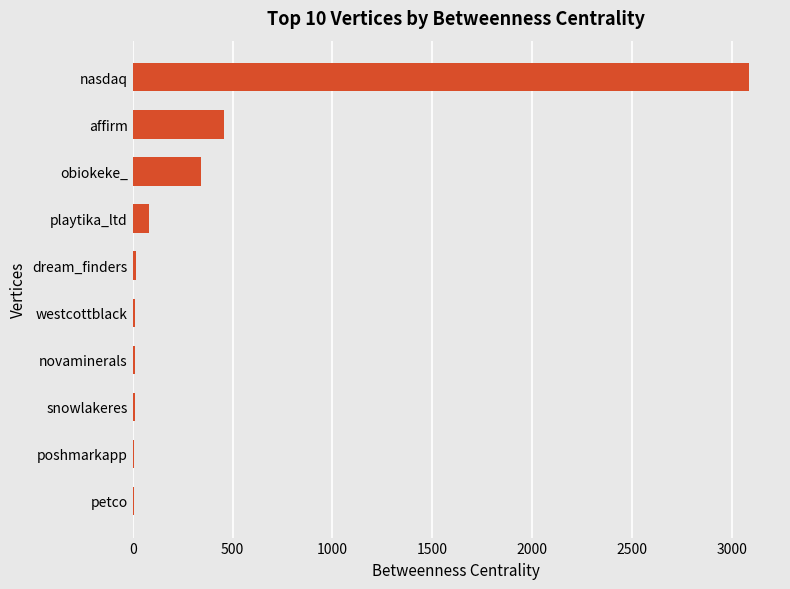

What value does the data have at playtika_ltd?

81.6